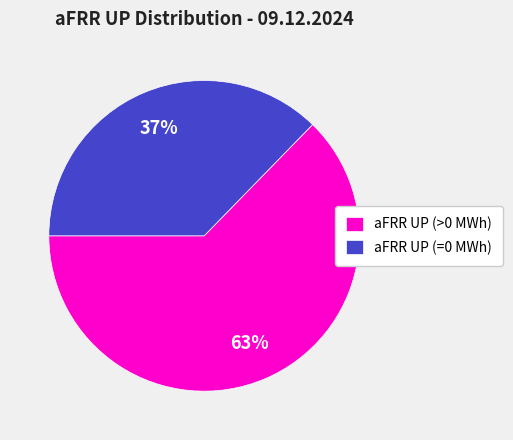

True or false: aFRR UP (>0 MWh) accounts for 49% of the total.

False